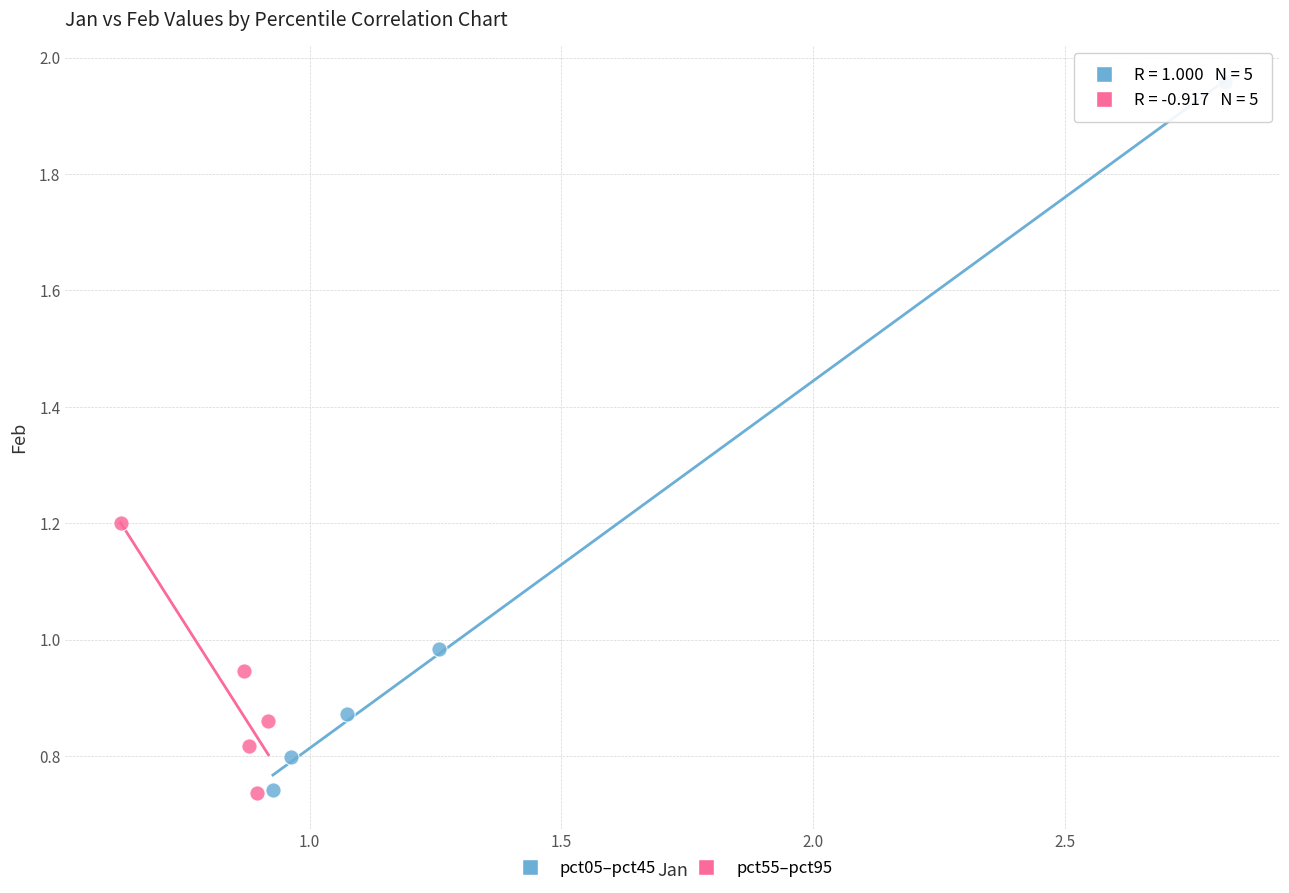

Which series has the largest Y range (max minus min)?

pct05–pct45